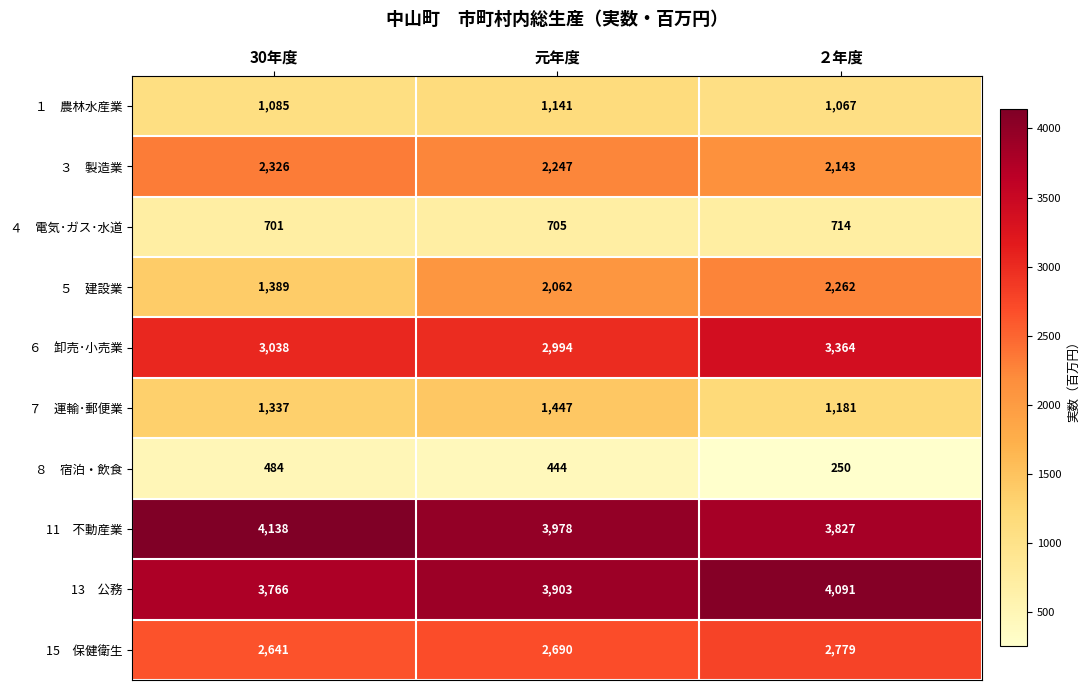

At how many categories does at least one series exceed 1760?

3